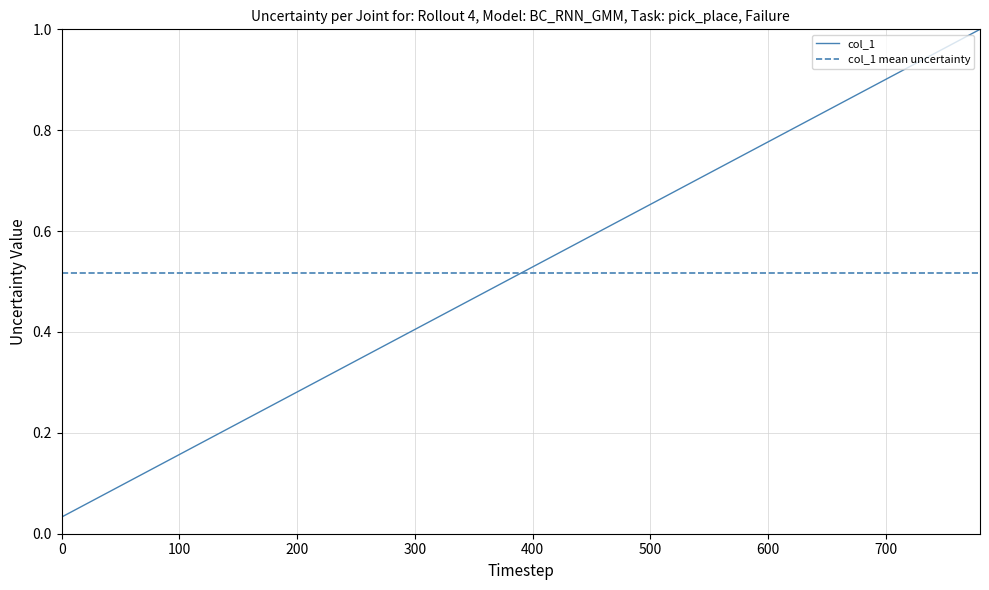

How many distinct data groups are displayed?

1